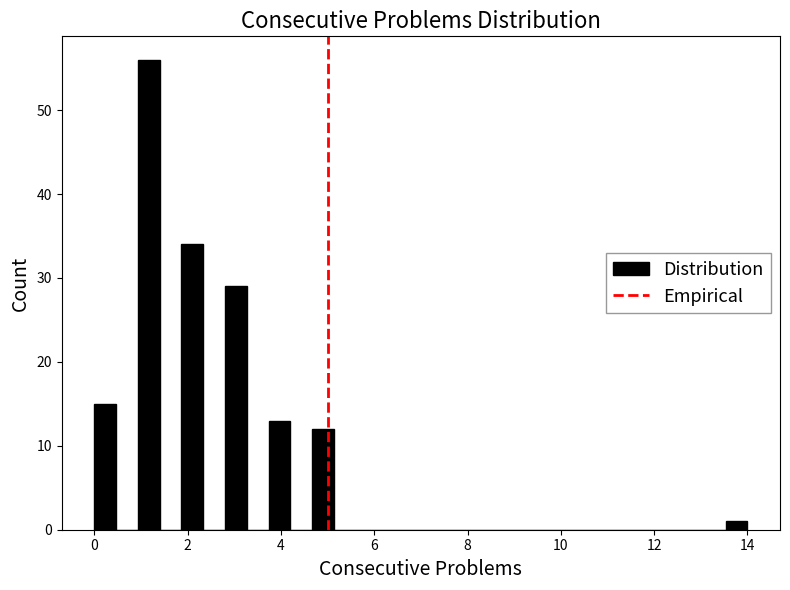

Read against the x-axis, roughly where is the centre of the tallest bar?

1.2